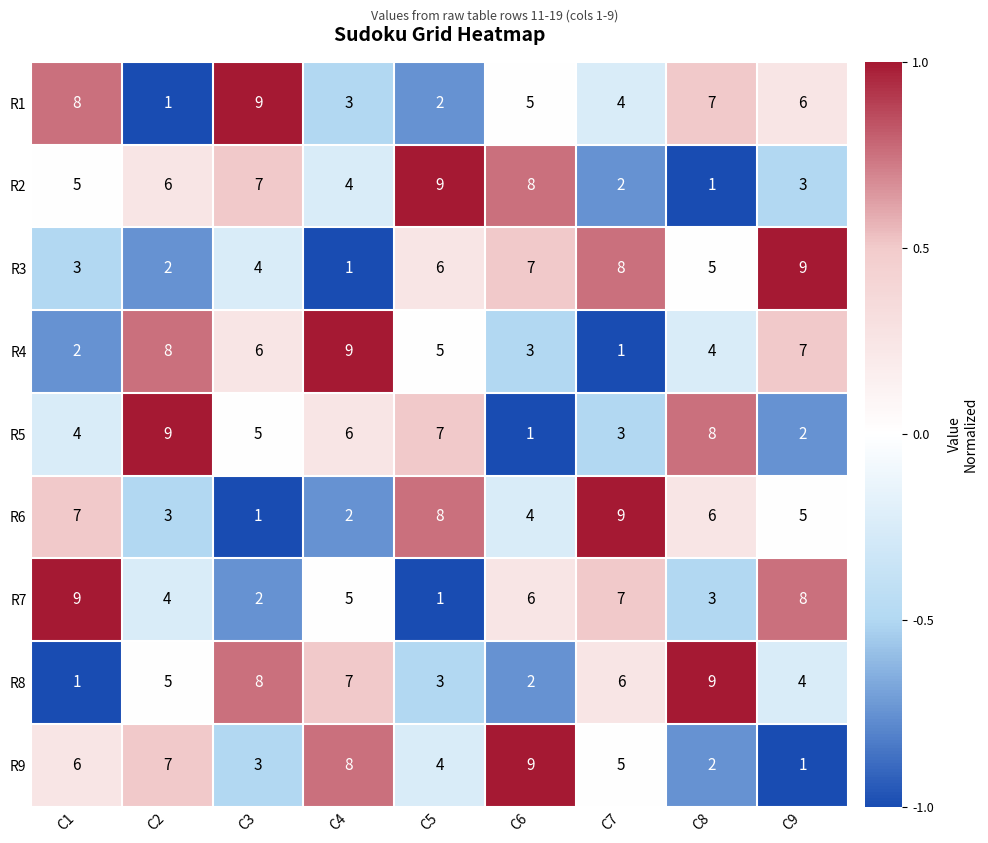

What is the sum of all R7 values?

45